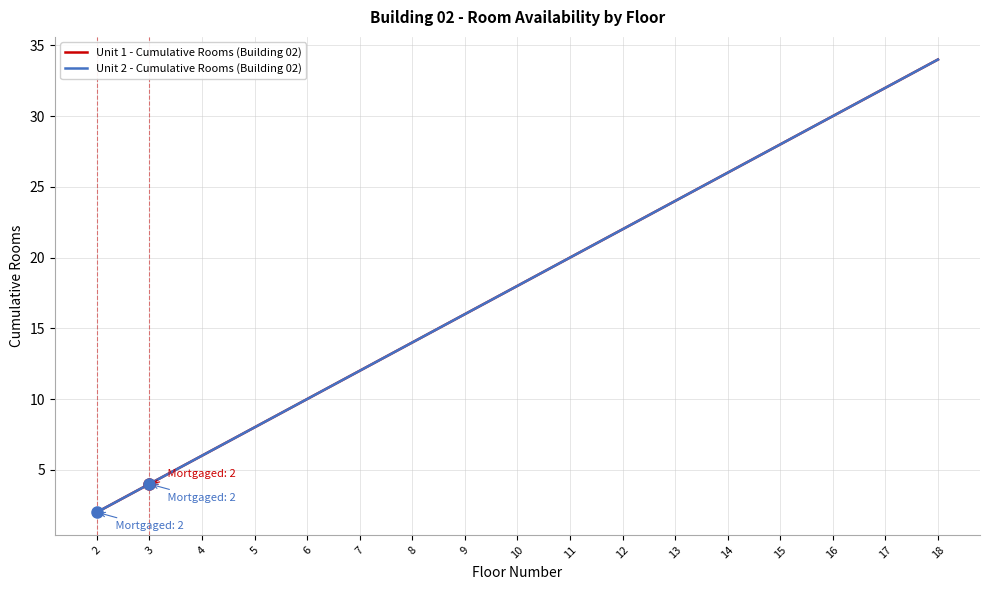

Where is Unit 1 - Cumulative Rooms (Building 02) nearest to the value 18?

10